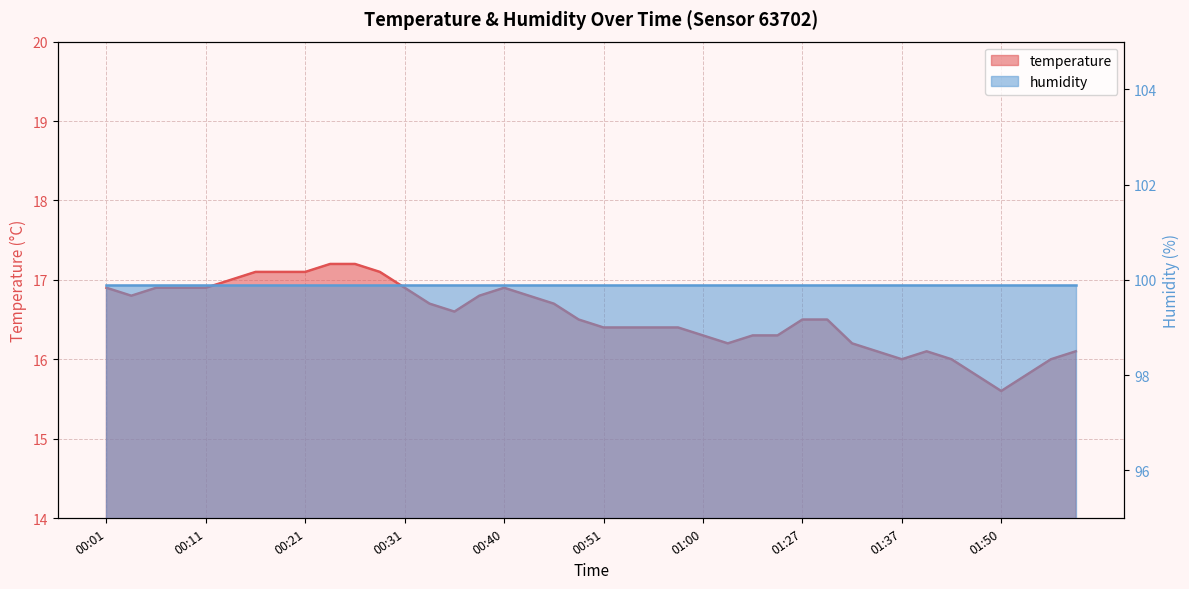

Reading left to right, extract all data points from this chart.

16.9	16.8	16.9	16.9	16.9	17.0	17.1	17.1	17.1	17.2	17.2	17.1	16.9	16.7	16.6	16.8	16.9	16.8	16.7	16.5	16.4	16.4	16.4	16.4	16.3	16.2	16.3	16.3	16.5	16.5	16.2	16.1	16.0	16.1	16.0	15.8	15.6	15.8	16.0	16.1